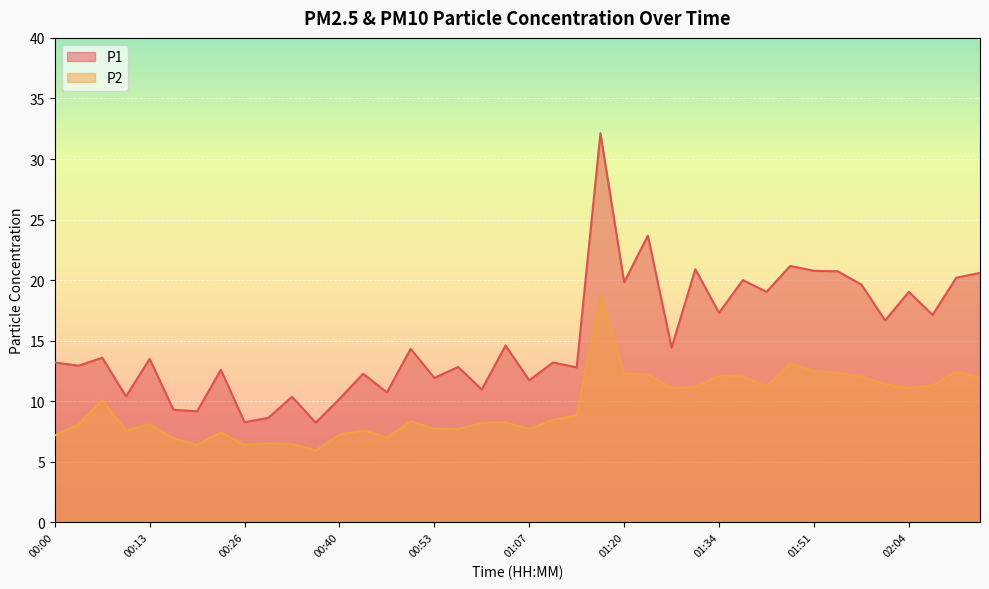

Which category has the lowest value in the P2 series?

00:37